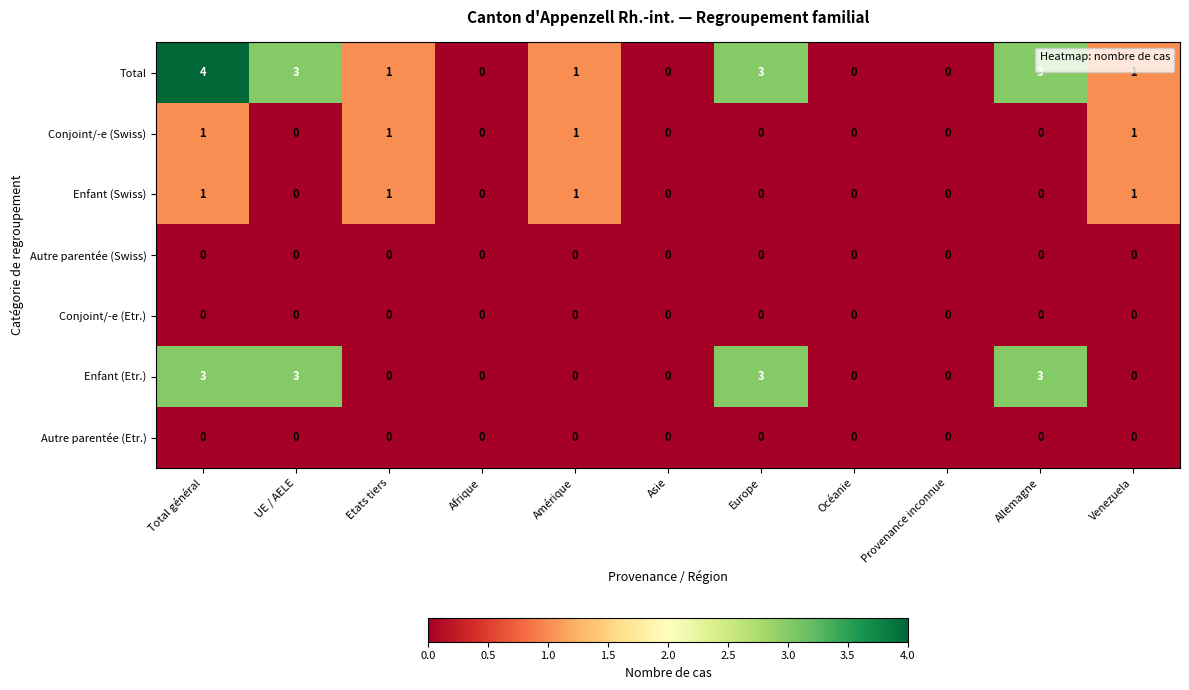

Which series has the largest total across all categories?

Total